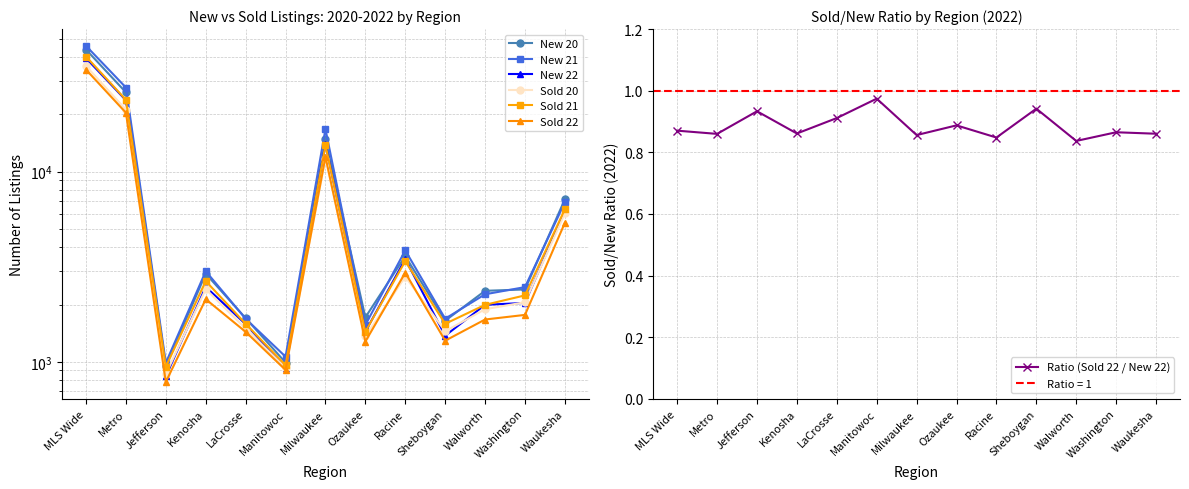

What is the label of the 9th point from the right?

LaCrosse